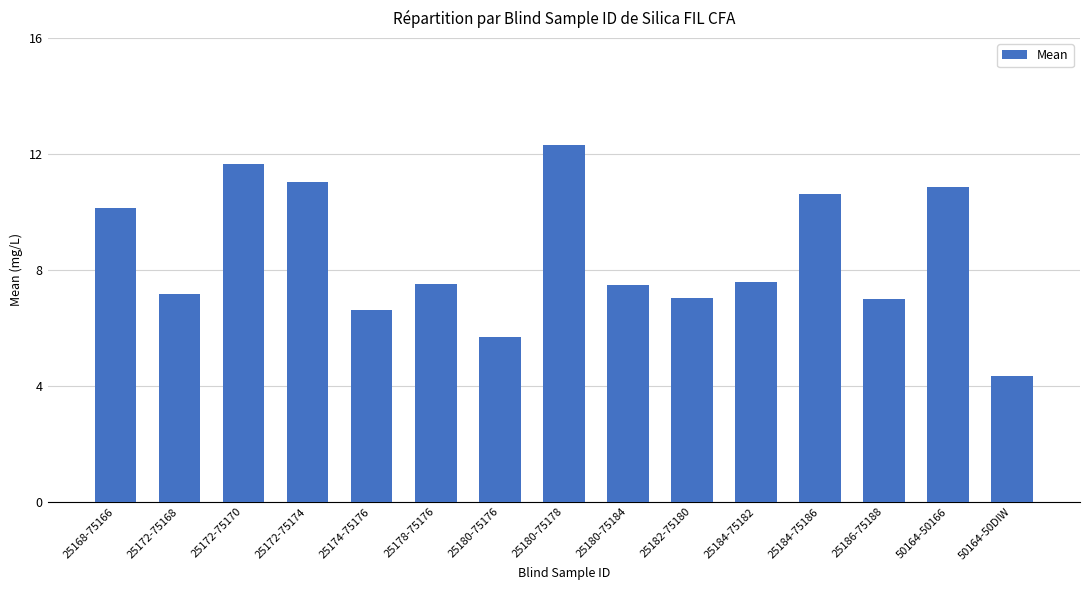

Is it true that the value at 25174-75176 is 2.8?

False